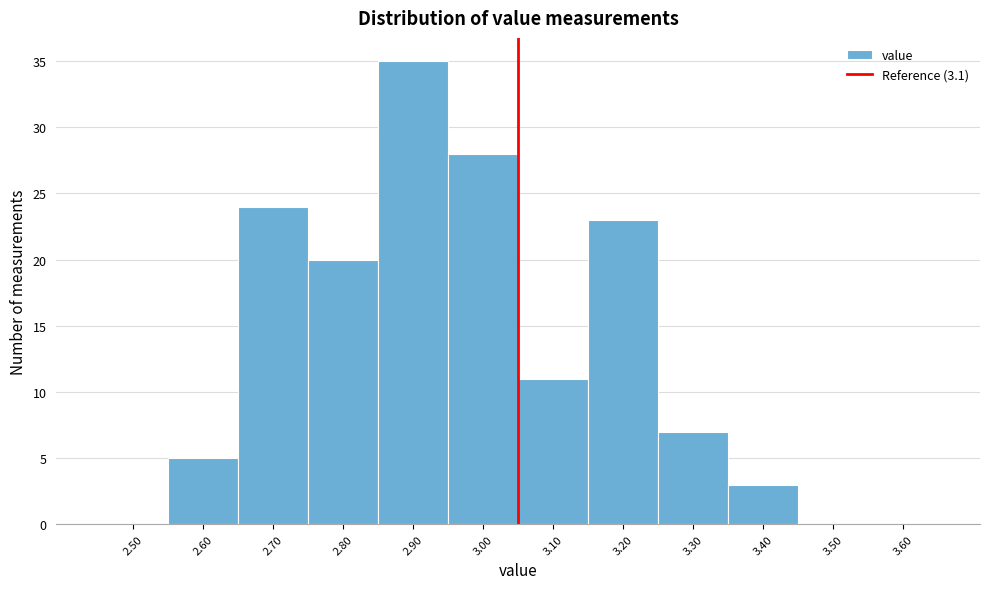

Reading left to right, list all the values displayed in this chart.

2.50=0	2.60=5	2.70=24	2.80=20	2.90=35	3.00=28	3.10=11	3.20=23	3.30=7	3.40=3	3.50=0	3.60=0